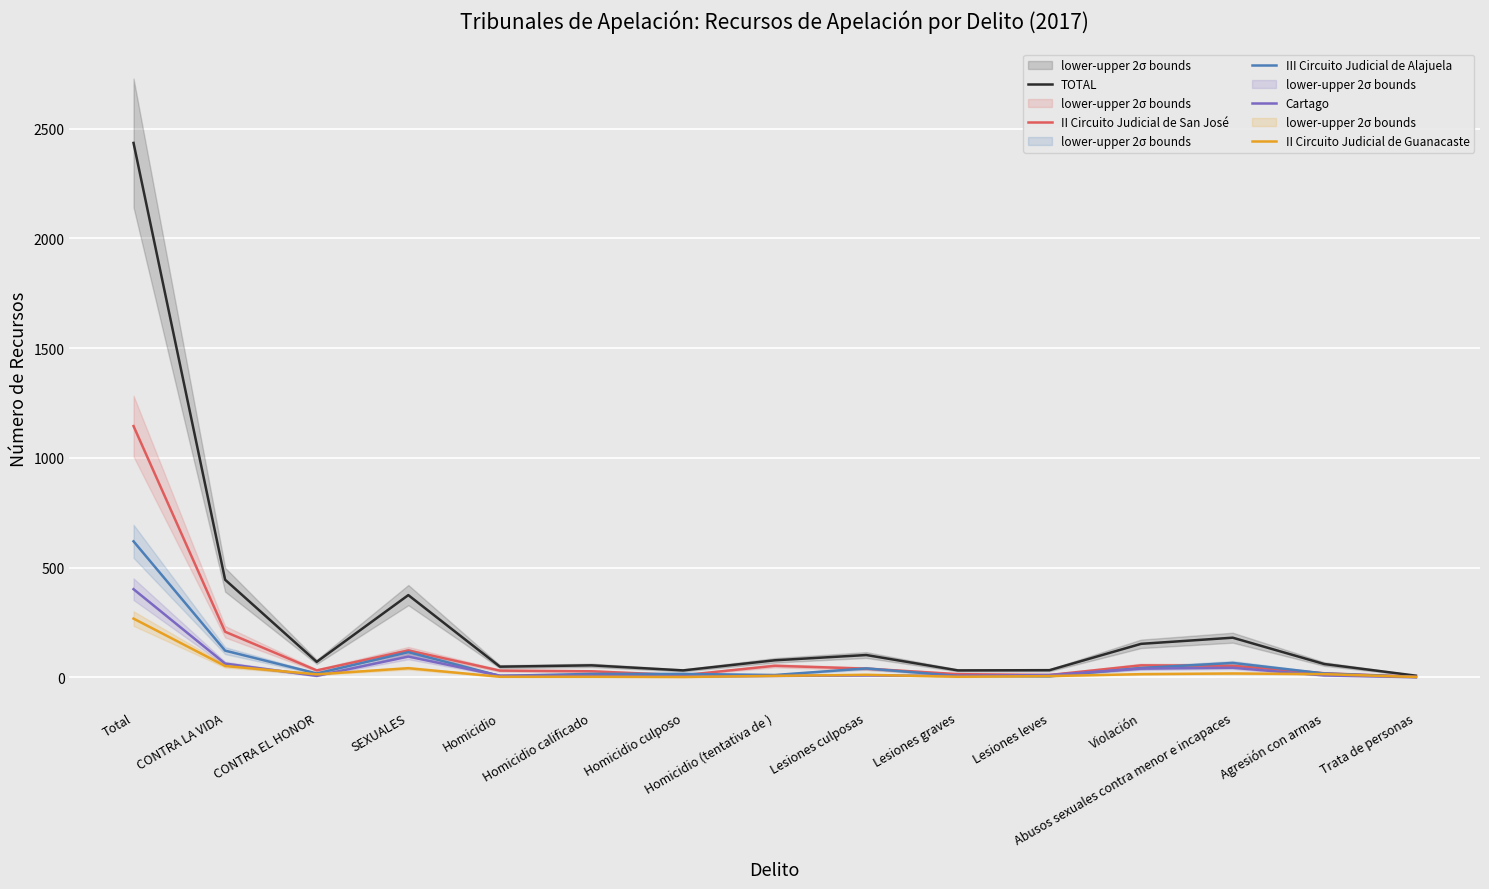

In II Circuito Judicial de Guanacaste, how many points are higher than both neighbors (excluding endpoints)?

3